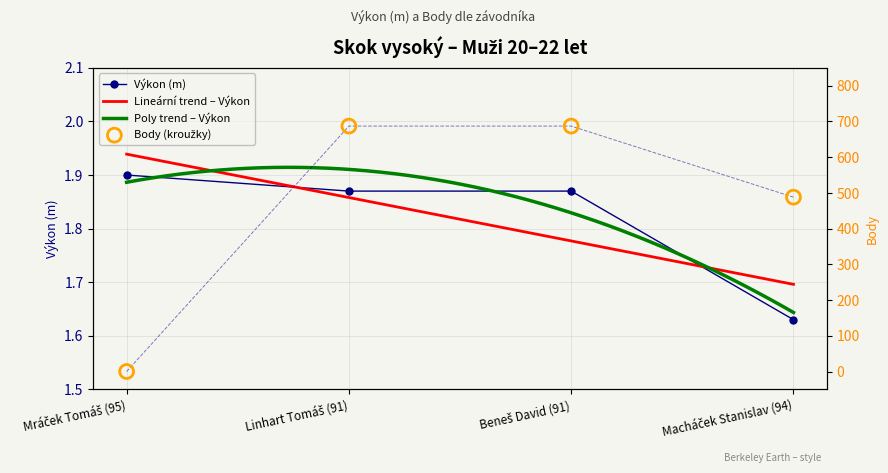

Which series has the widest spread of Y values?

Body